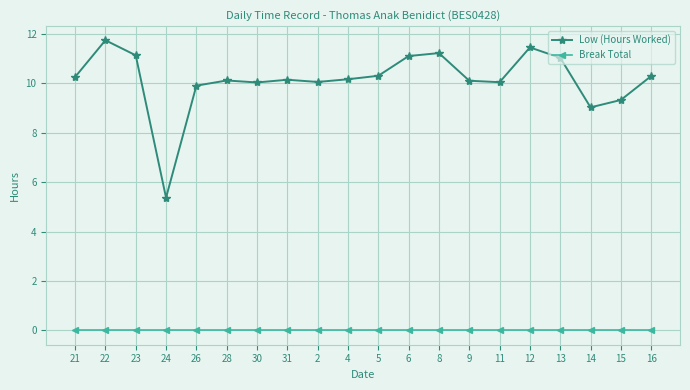

How many lines are shown in the chart?

2